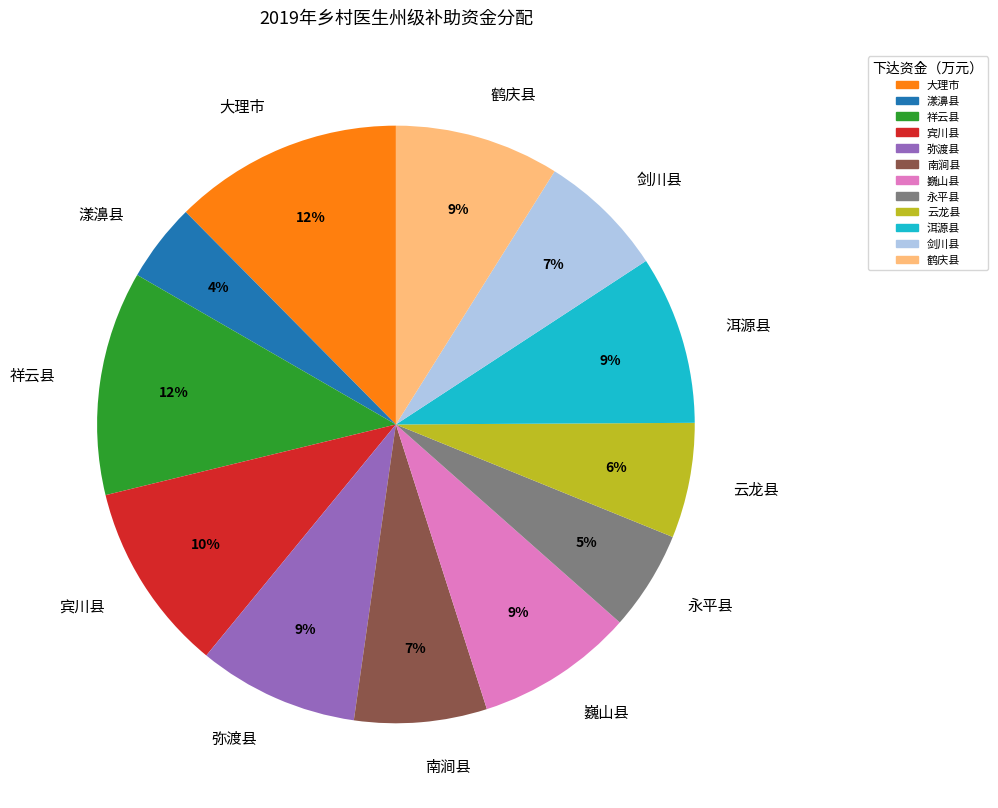

What is the smallest slice in the pie chart?

漾濞县